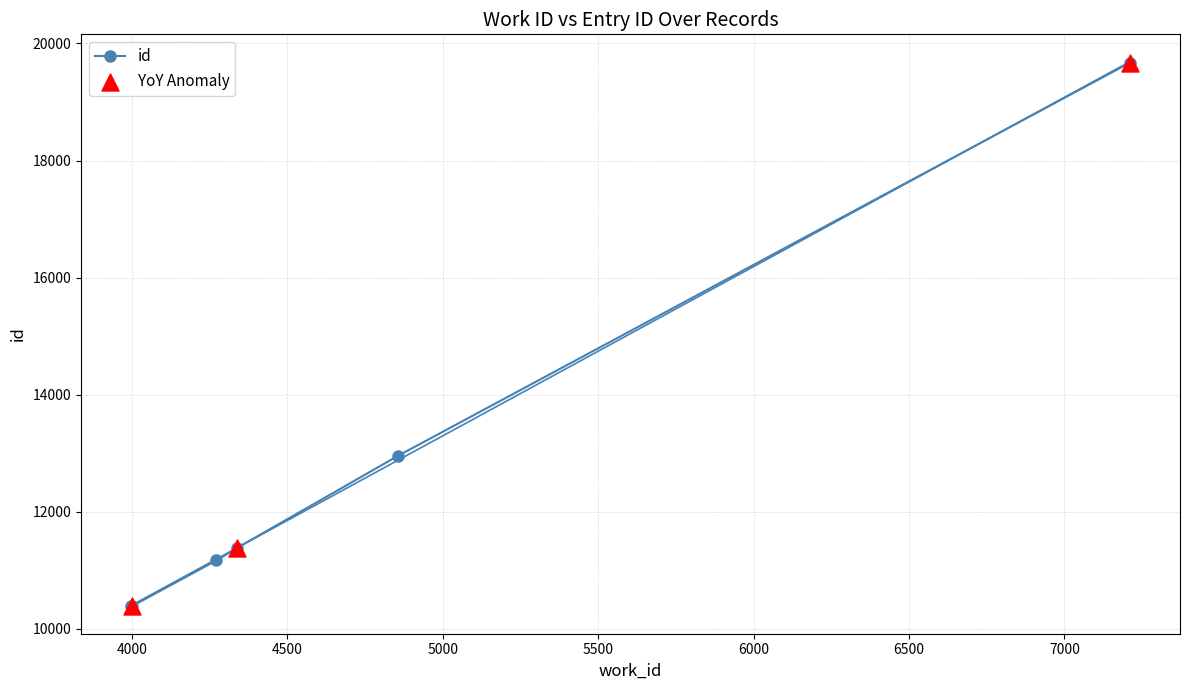

Which has a higher value, 3997 or 4272?

4272